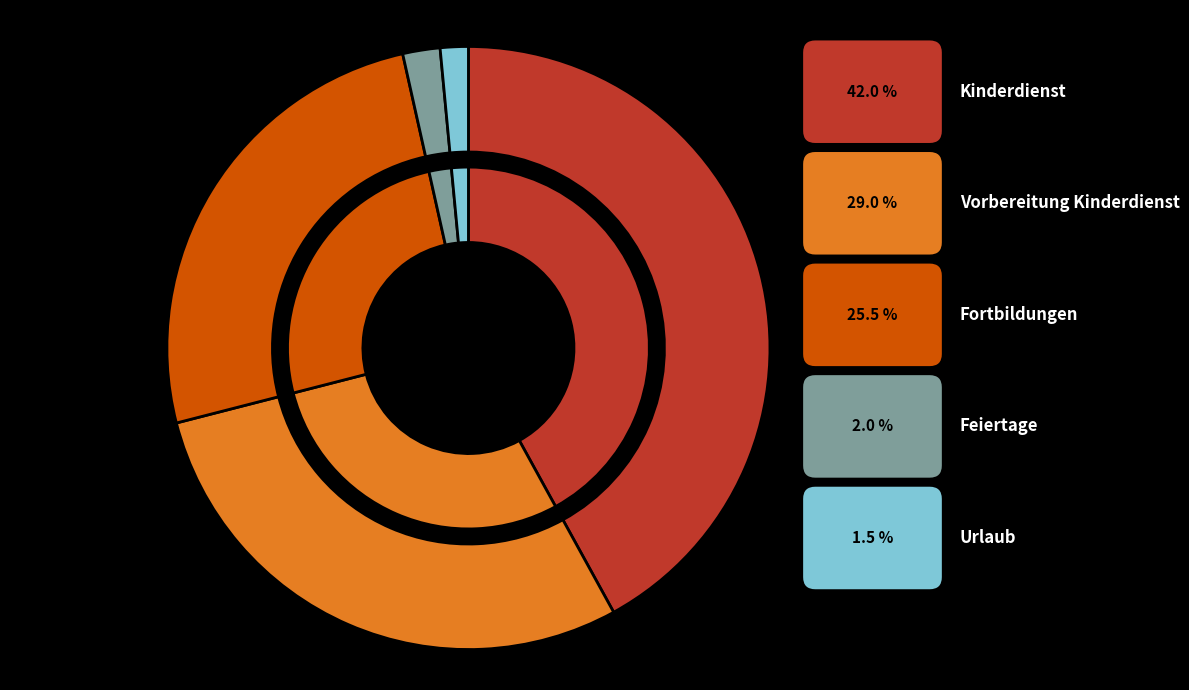

Combined, what portion of the pie is Kinderdienst and Feiertage?

44.0%